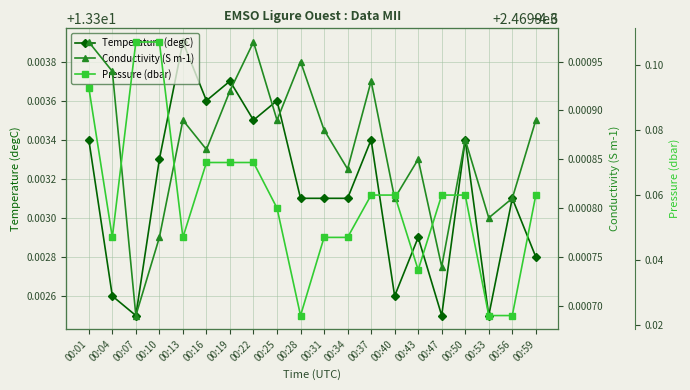

True or false: Conductivity (S m-1) has a value of 6.6 at 00:19.

False